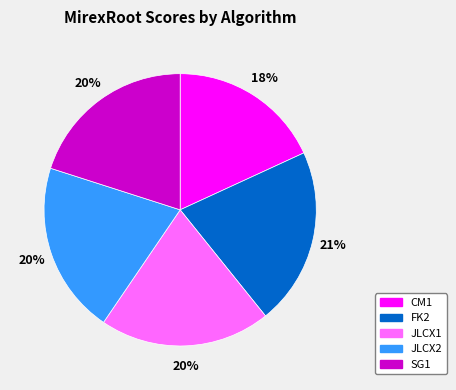

Is it true that FK2 is 15% of the pie?

False